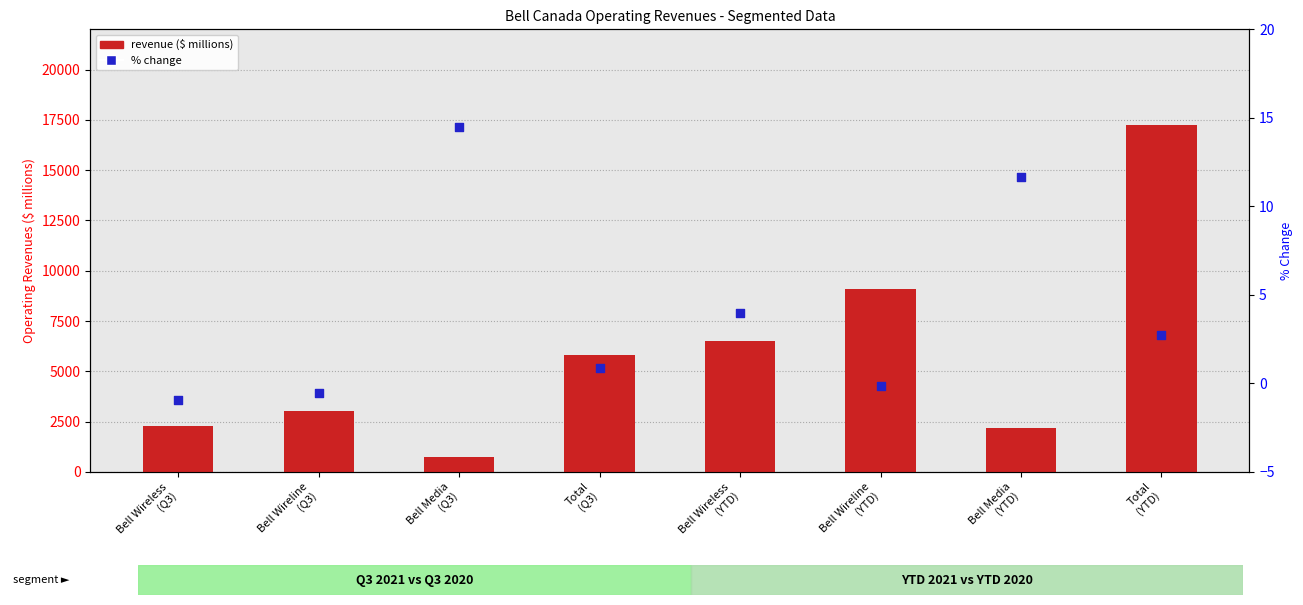

At how many categories does at least one series exceed 12627?

1